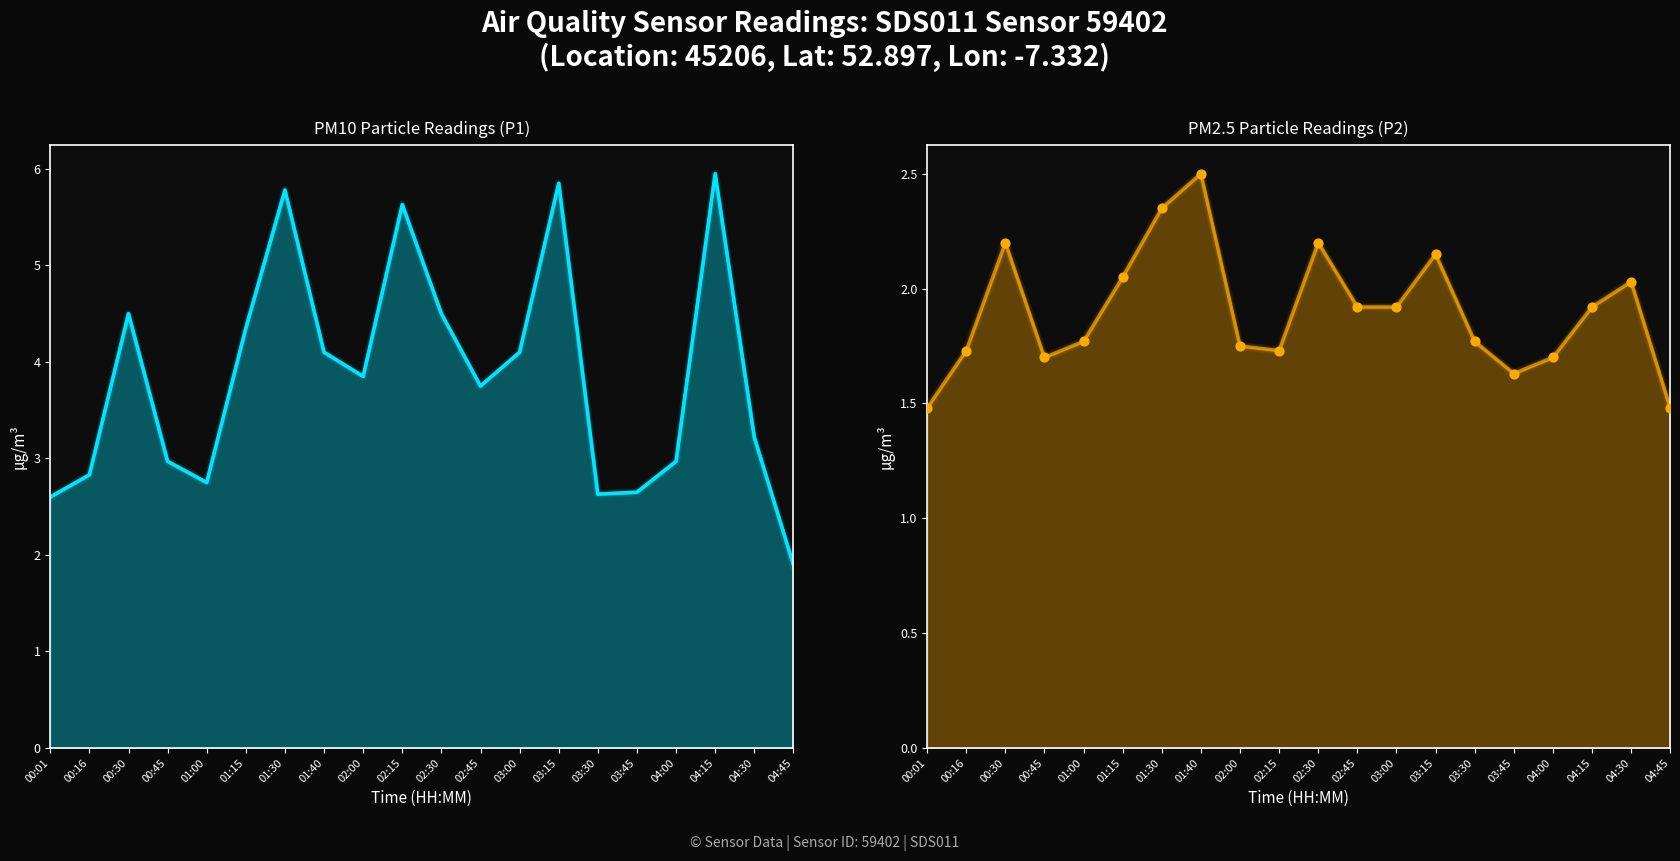

What are all the series names shown in the legend?

P1, P2